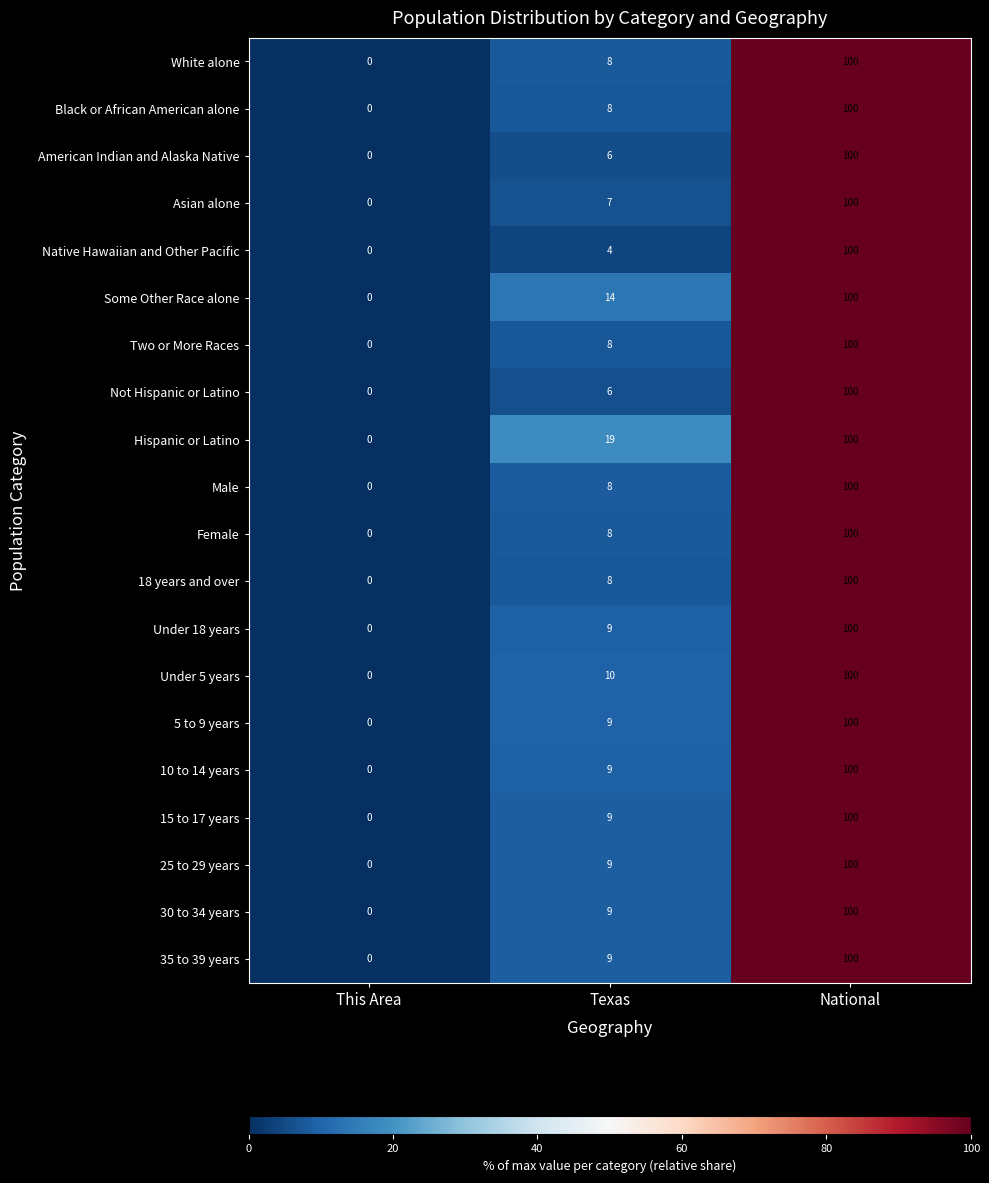

What is the difference between the highest and lowest values at Texas?

15